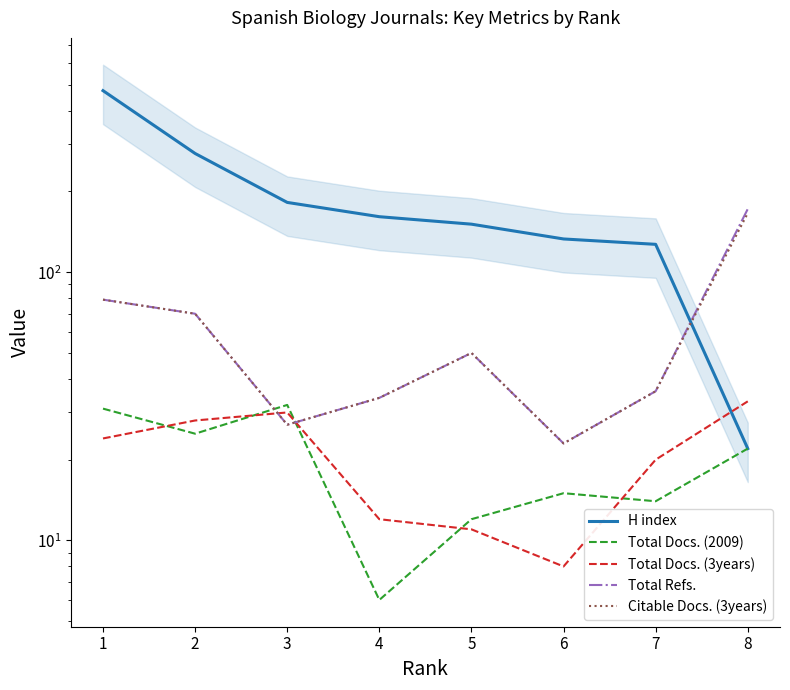

What is the lowest value of the H index series?

22